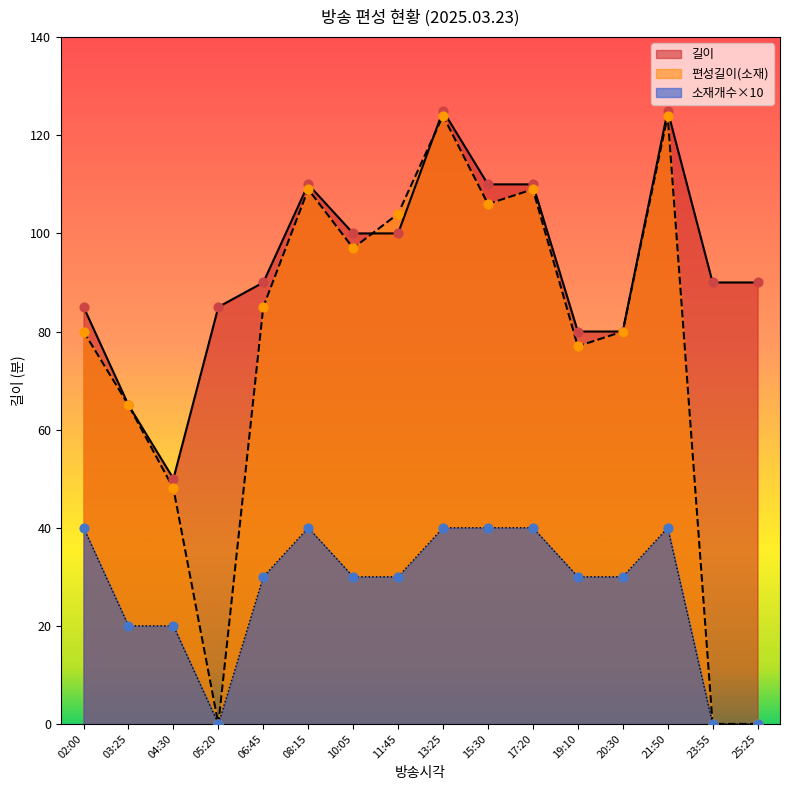

Which series contains the highest Y value?

길이